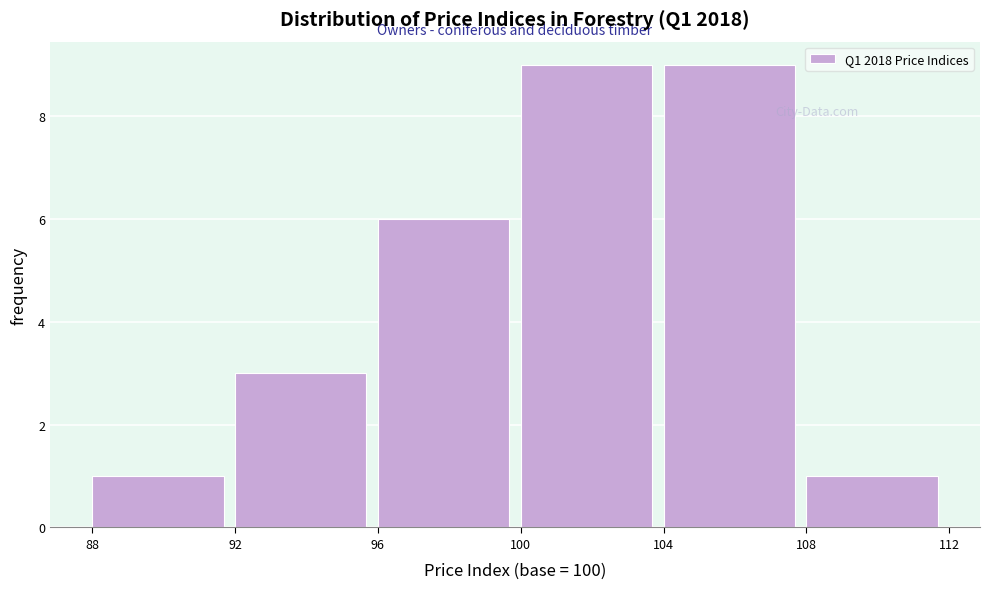

Reading left to right, transcribe this chart: for each bar, give the range it covers on the x-axis and its height. The values are not printed on the chart, so give them approximately, as read against the axis.

88 to 92: 1
92 to 96: 3
96 to 100: 6
100 to 104: 9
104 to 108: 9
108 to 112: 1